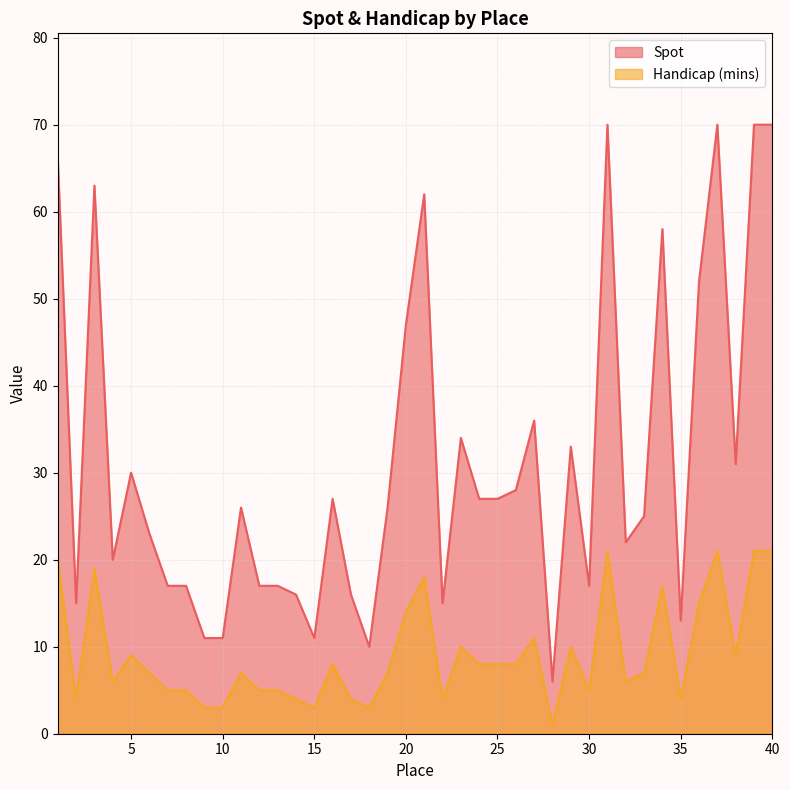

True or false: Handicap_mins and Spot cross at least once.

False